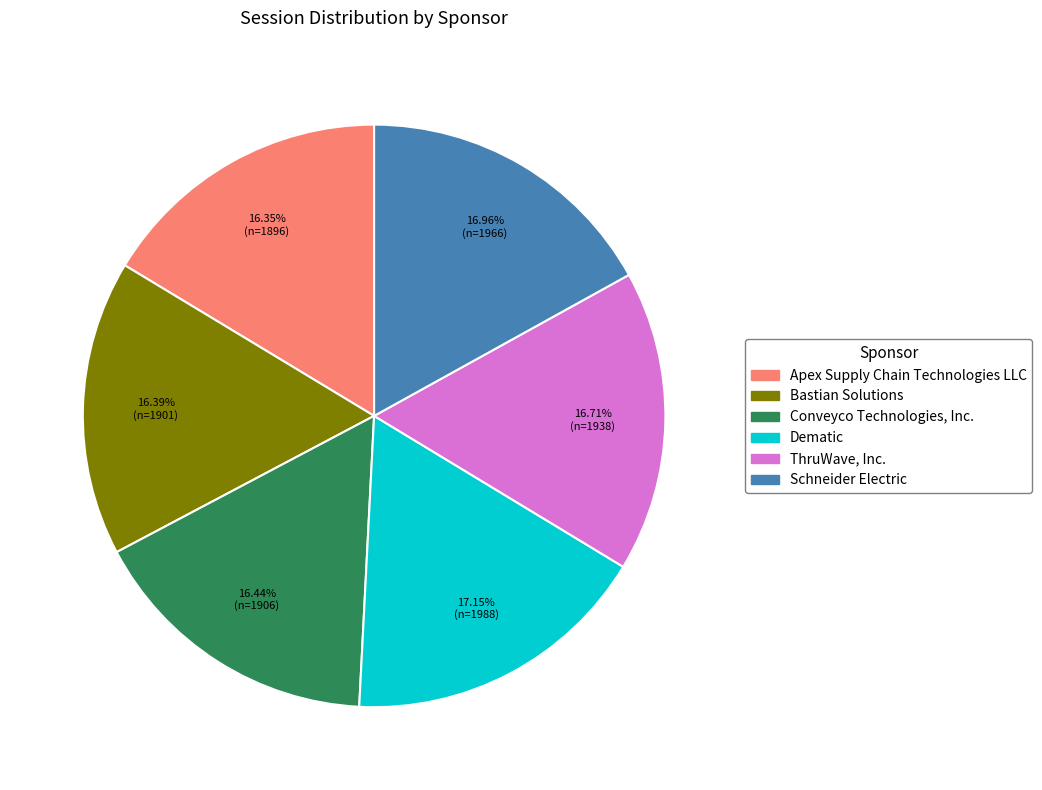

Approximately how many times larger is the value at Apex Supply Chain Technologies LLC compared to Schneider Electric?

1.0